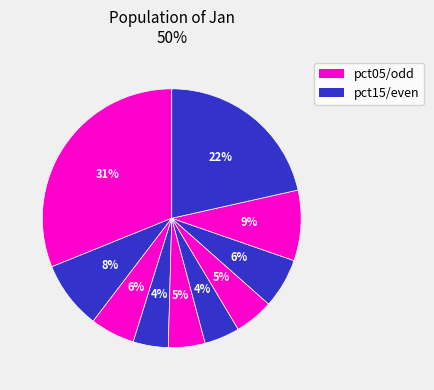

Count the number of slices in the pie.

10